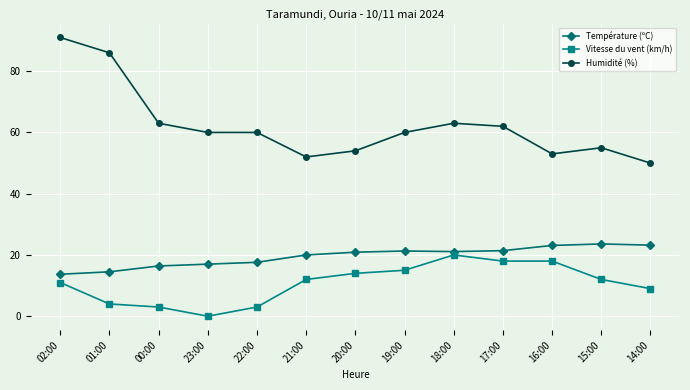

At how many categories does at least one series exceed 51?

12